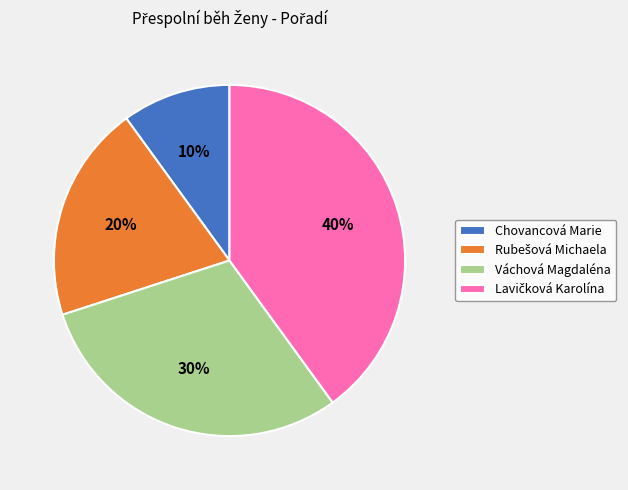

Which slice is the smallest?

Chovancová Marie